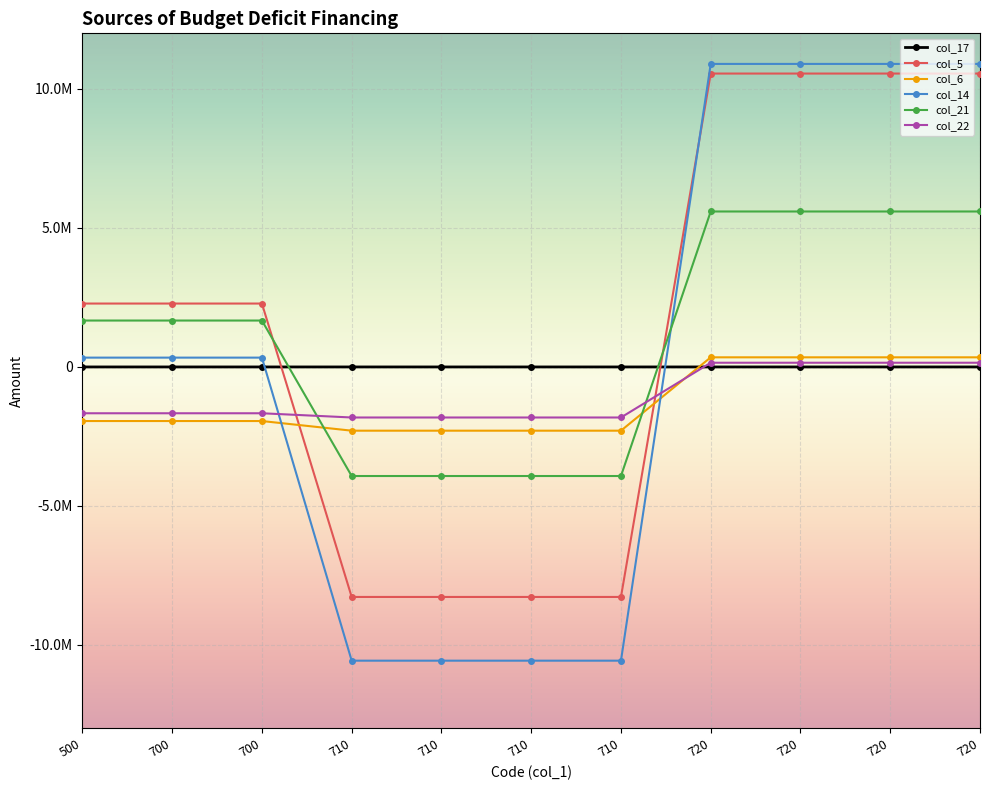

Which label corresponds to the largest value in the chart?

720